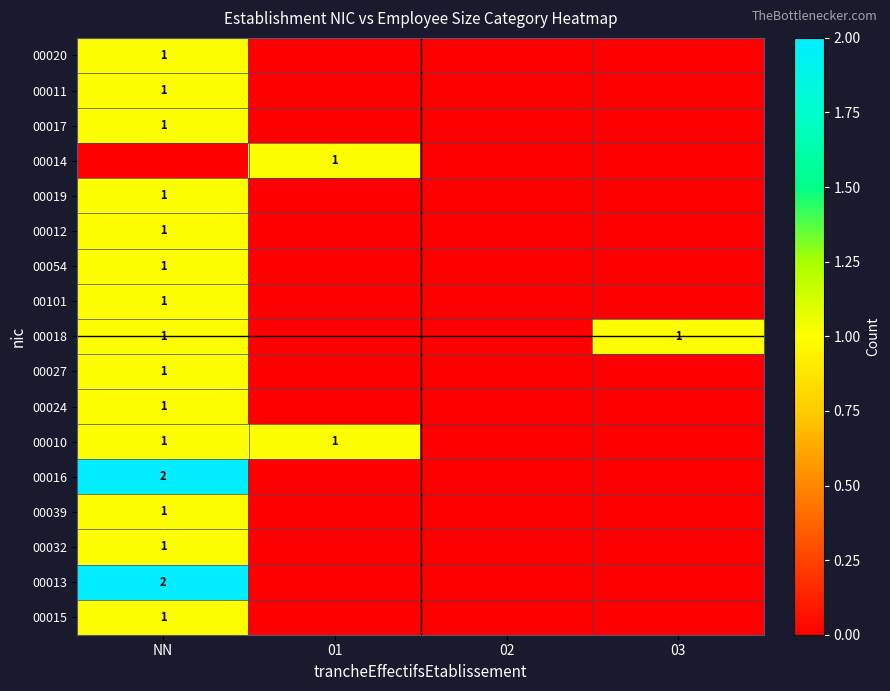

Which has a higher value, 01 or NN?

NN